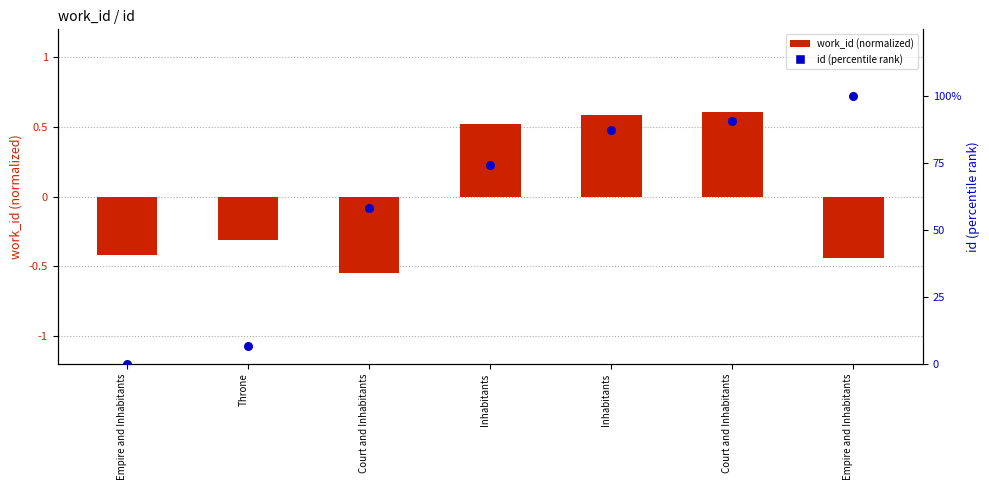

Which series contains the highest Y value?

id (percentile)